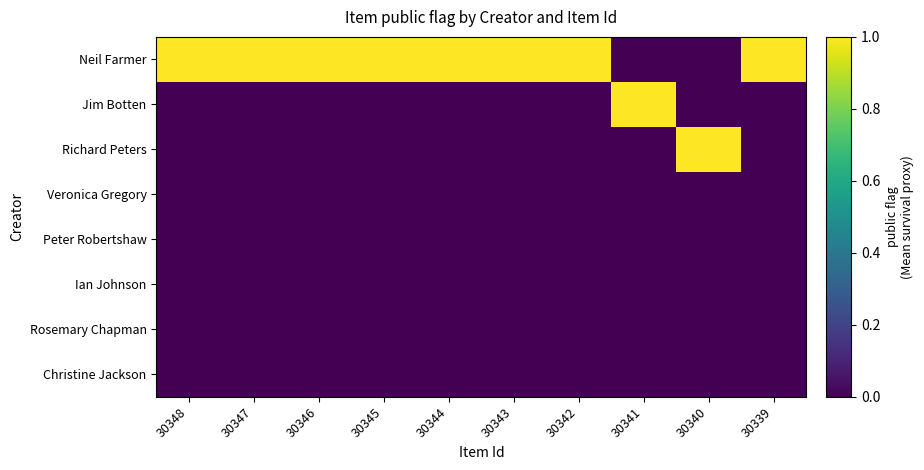

Reading right to left, extract all data points from this chart.

Neil Farmer: 30339=1	30340=0	30341=0	30342=1	30343=1	30344=1	30345=1	30346=1	30347=1	30348=1
Jim Botten: 30339=0	30340=0	30341=1	30342=0	30343=0	30344=0	30345=0	30346=0	30347=0	30348=0
Richard Peters: 30339=0	30340=1	30341=0	30342=0	30343=0	30344=0	30345=0	30346=0	30347=0	30348=0
Veronica Gregory: 30339=0	30340=0	30341=0	30342=0	30343=0	30344=0	30345=0	30346=0	30347=0	30348=0
Peter Robertshaw: 30339=0	30340=0	30341=0	30342=0	30343=0	30344=0	30345=0	30346=0	30347=0	30348=0
Ian Johnson: 30339=0	30340=0	30341=0	30342=0	30343=0	30344=0	30345=0	30346=0	30347=0	30348=0
Rosemary Chapman: 30339=0	30340=0	30341=0	30342=0	30343=0	30344=0	30345=0	30346=0	30347=0	30348=0
Christine Jackson: 30339=0	30340=0	30341=0	30342=0	30343=0	30344=0	30345=0	30346=0	30347=0	30348=0